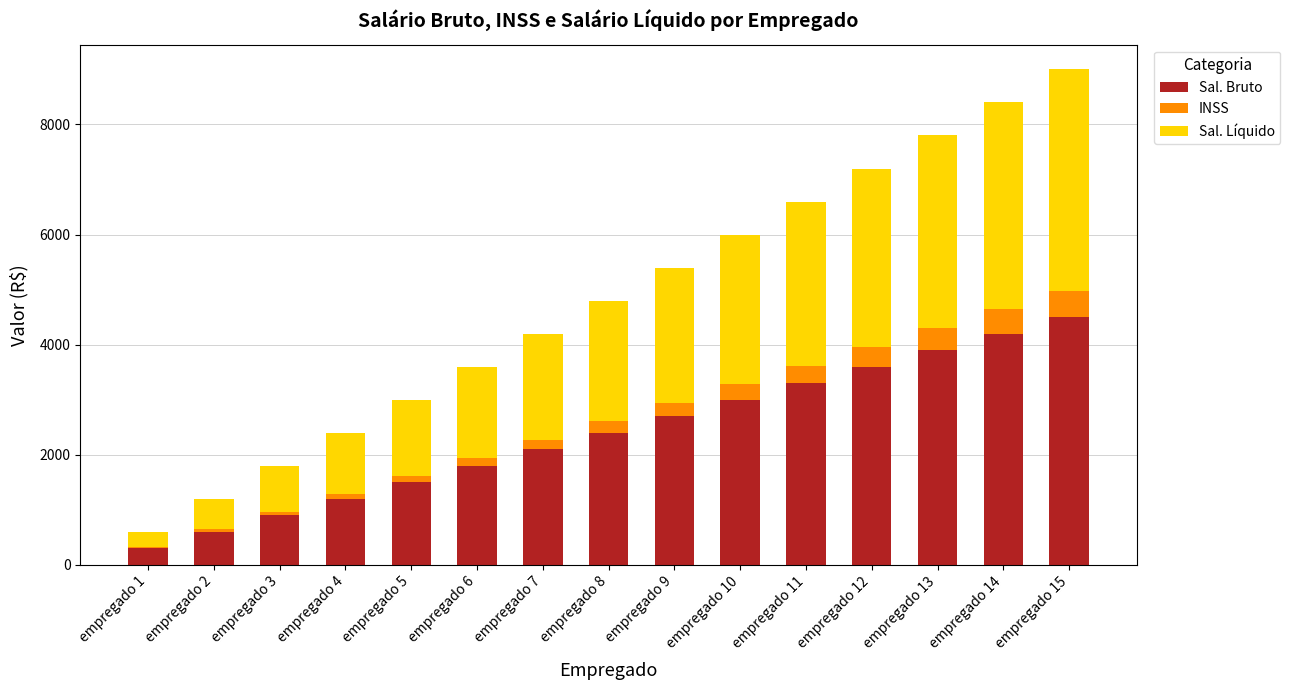

At which category is the sum across all series the highest?

empregado 15